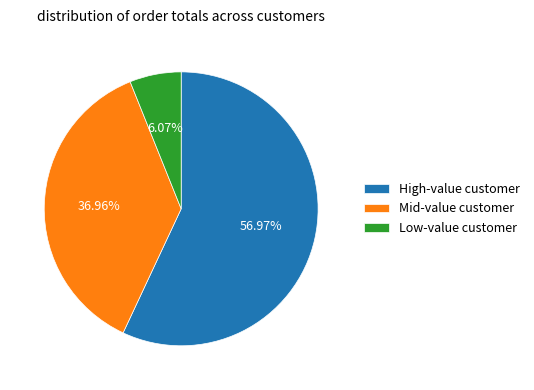

Rank the categories by value from highest to lowest.

High-value customer, Mid-value customer, Low-value customer